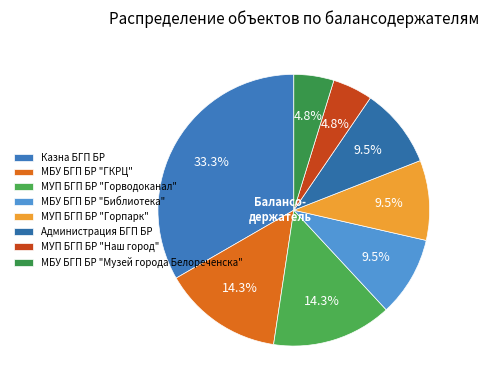

True or false: МБУ БГП БР "Библиотека" accounts for 10% of the total.

True